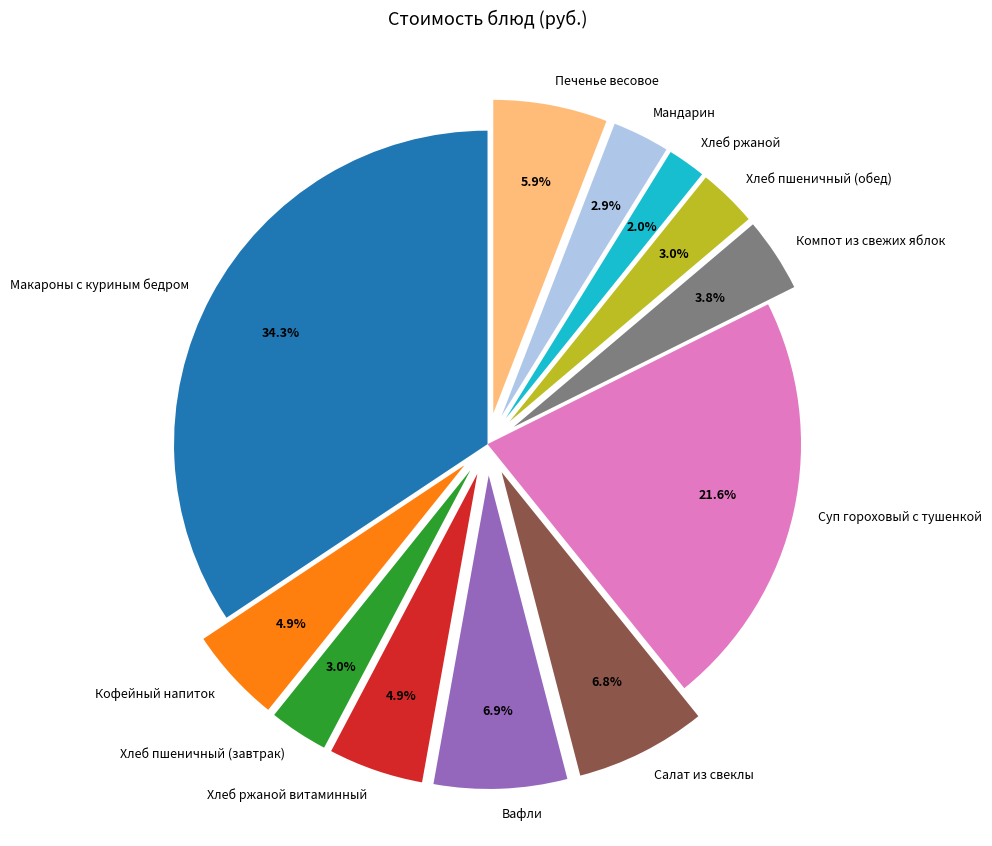

To the nearest percent, what is the difference between the Хлеб ржаной витаминный and Компот из свежих яблок slice percentages?

1%